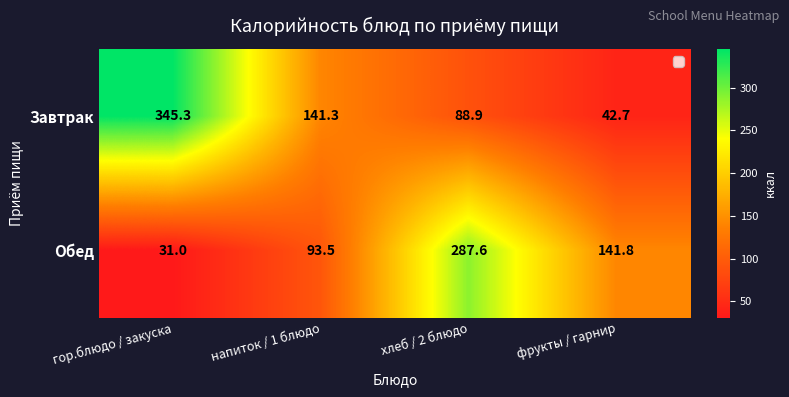

Which category has the lowest value across all series?

гор.блюдо / закуска